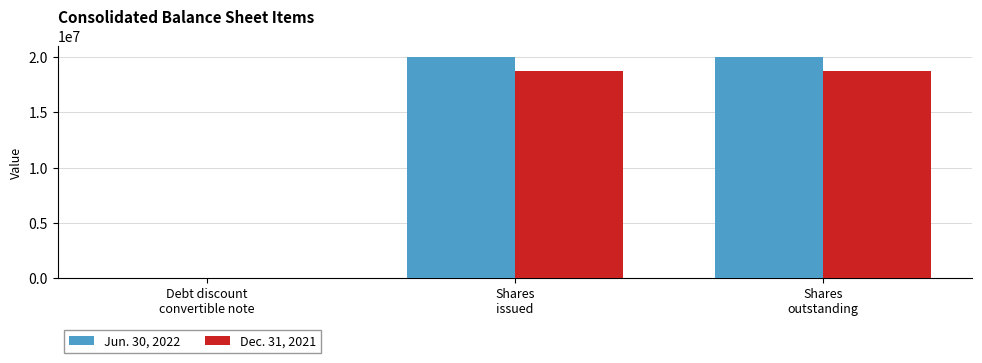

Count the number of categories in the chart.

3